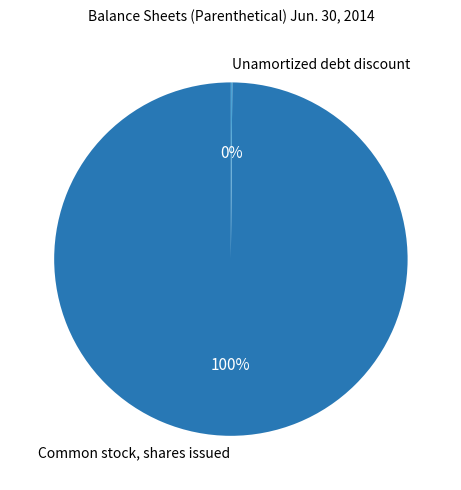

To the nearest percent, what is the average slice percentage?

50%